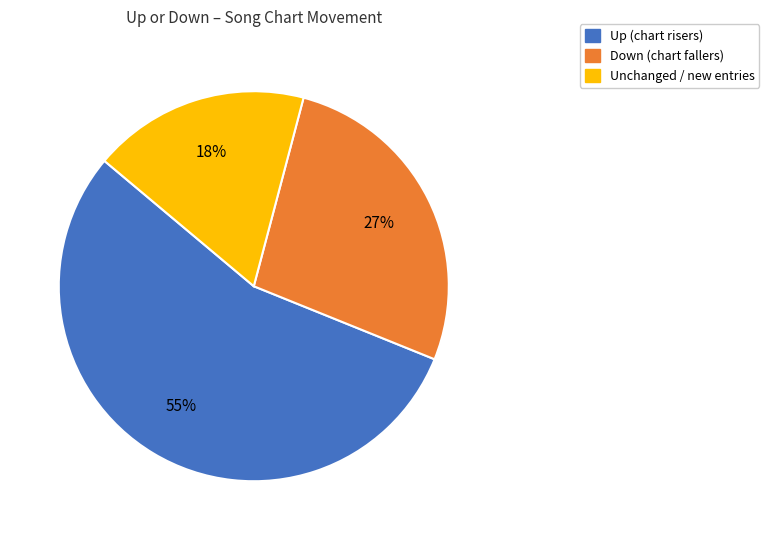

Is there any slice that represents more than half of the pie?

Yes